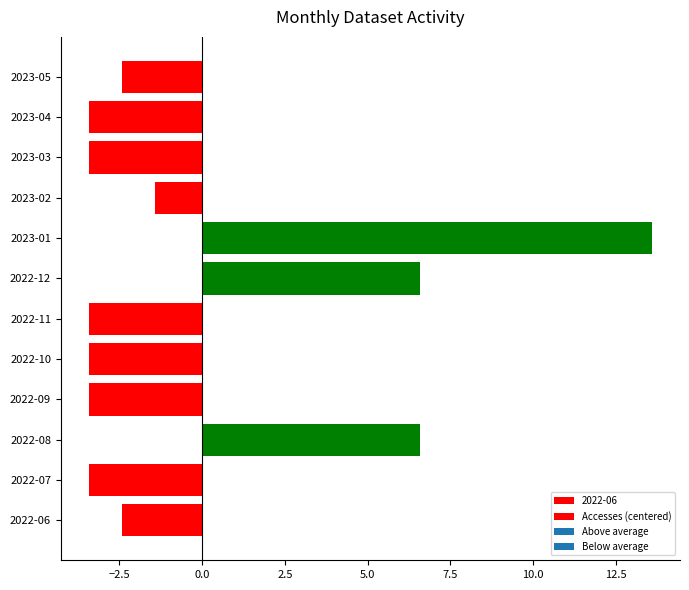

Reading right to left, transcribe all the data shown in this chart.

-2.4	-3.4	-3.4	-1.4	13.6	6.6	-3.4	-3.4	-3.4	6.6	-3.4	-2.4